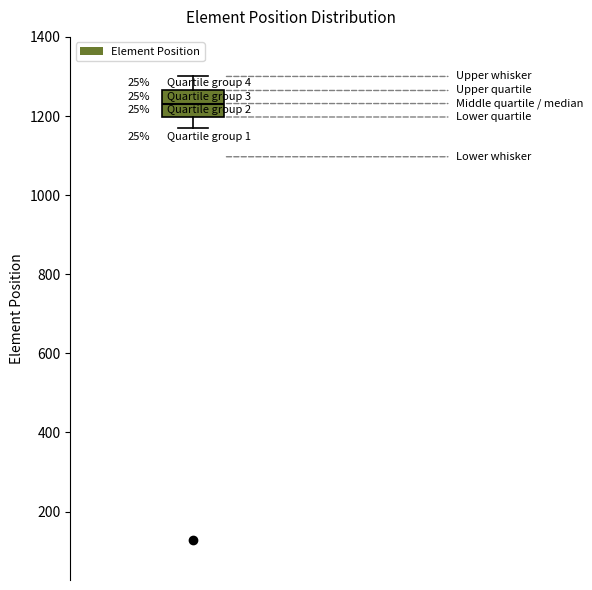

Transcribe this box plot: give where the median line is, the range the box spans, and where the two whiskers end, as read against the y-axis. The values are not printed on the chart, so give them approximately, as read against the axis.

median 1240, box 1200 to 1260, whiskers 1160 to 1300